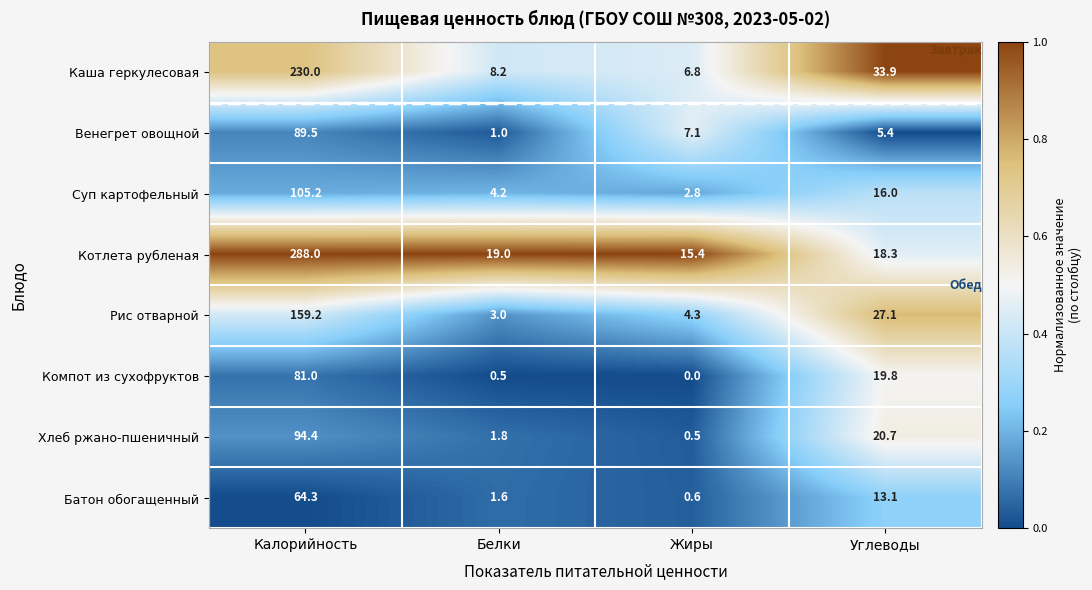

Where does the Котлета рубленая series first go above 19?

Калорийность